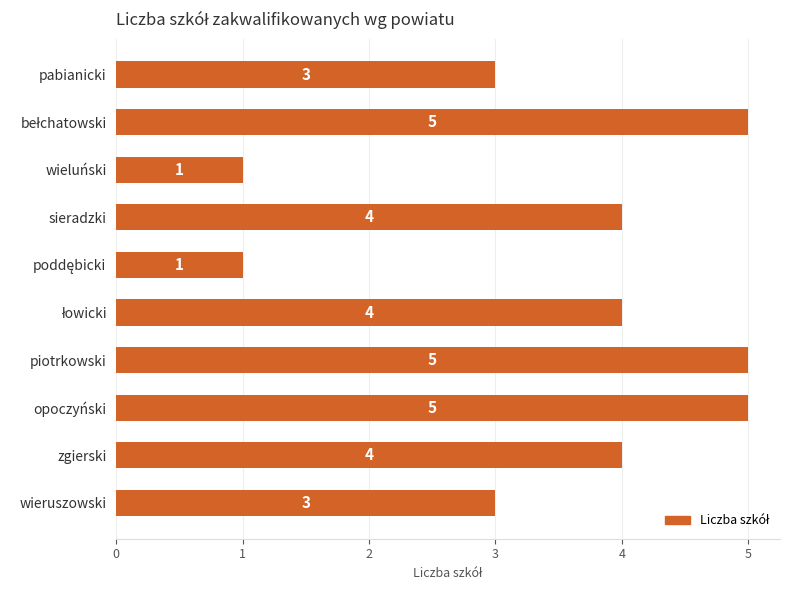

True or false: the data shows 9 at opoczyński.

False